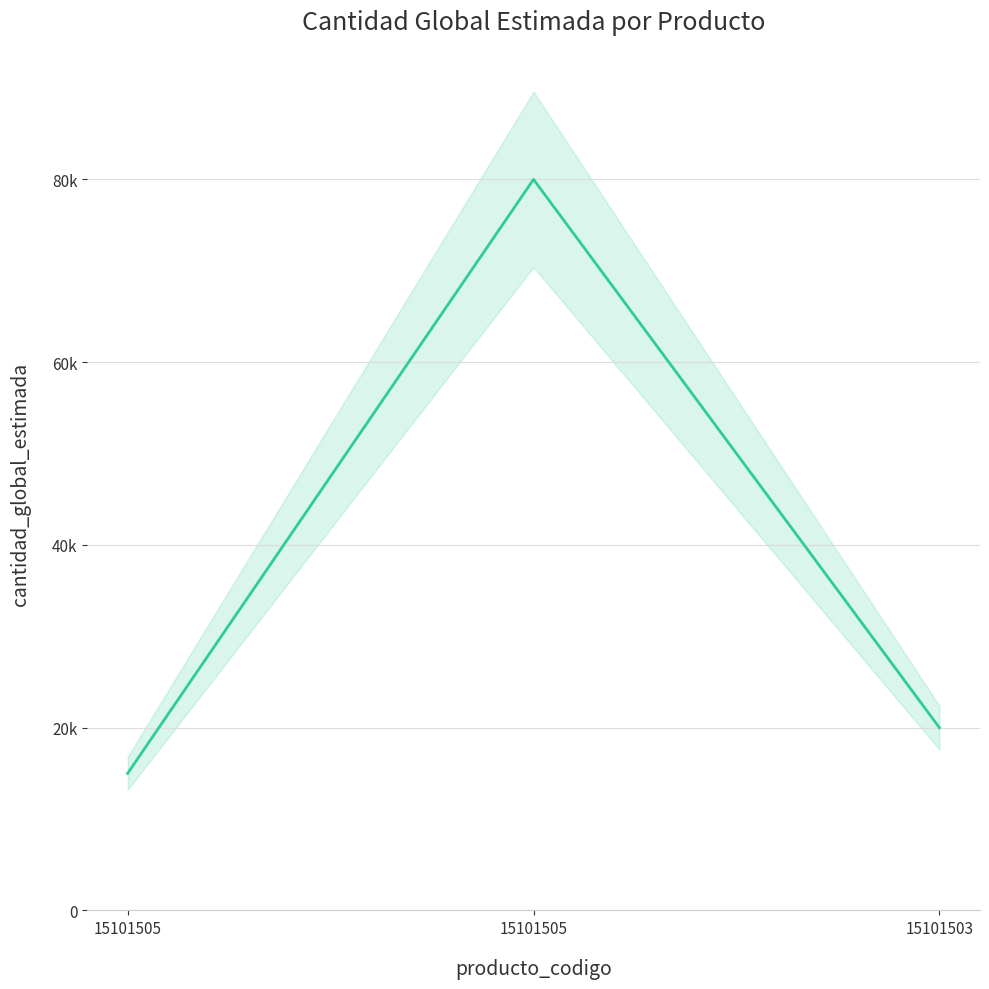

Is this an area chart (filled region under the line)?

No